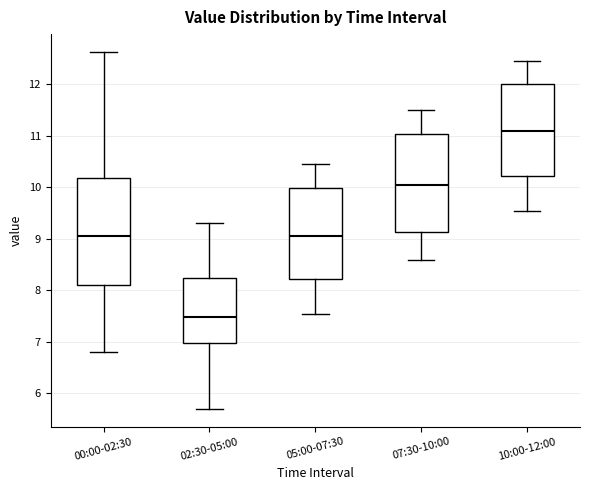

Where does the median line of the box for 05:00-07:30 sit on the y-axis? The values are not printed on the chart, so give them approximately, as read against the axis.

9.1